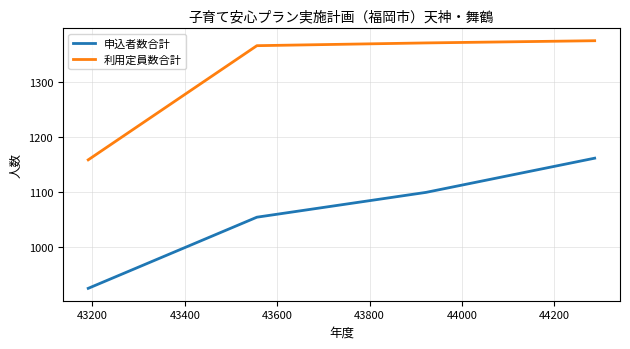

What are all the series names shown in the legend?

申込者数合計, 利用定員数合計